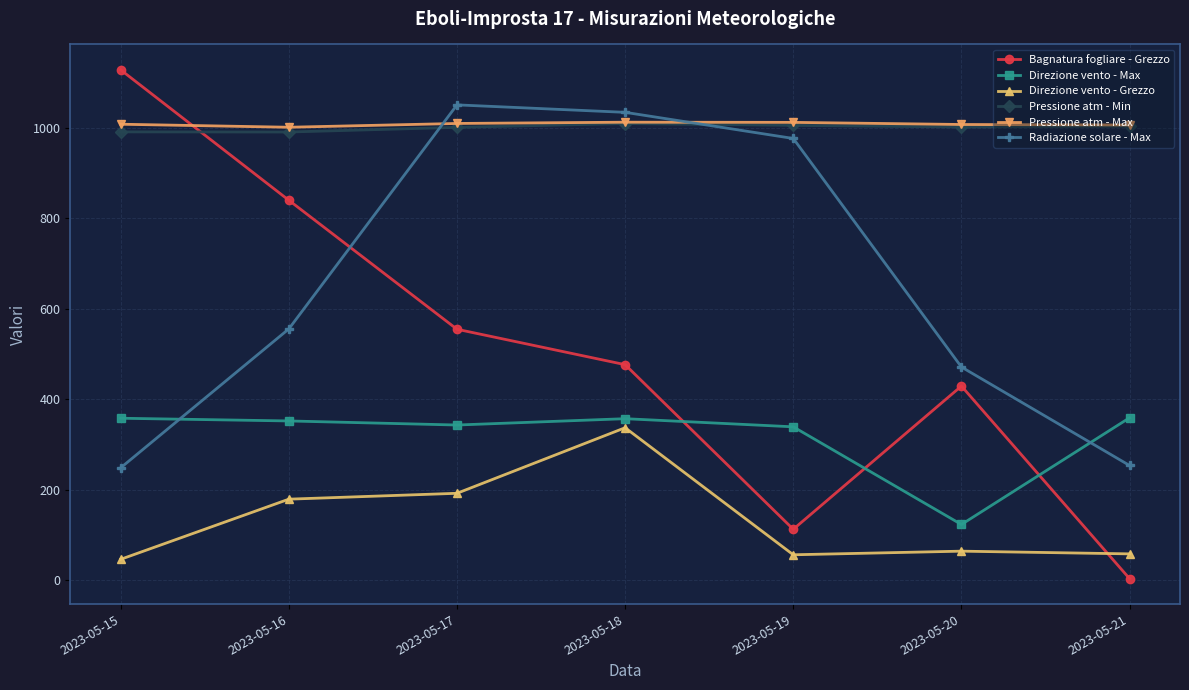

How many lines are shown in the chart?

6